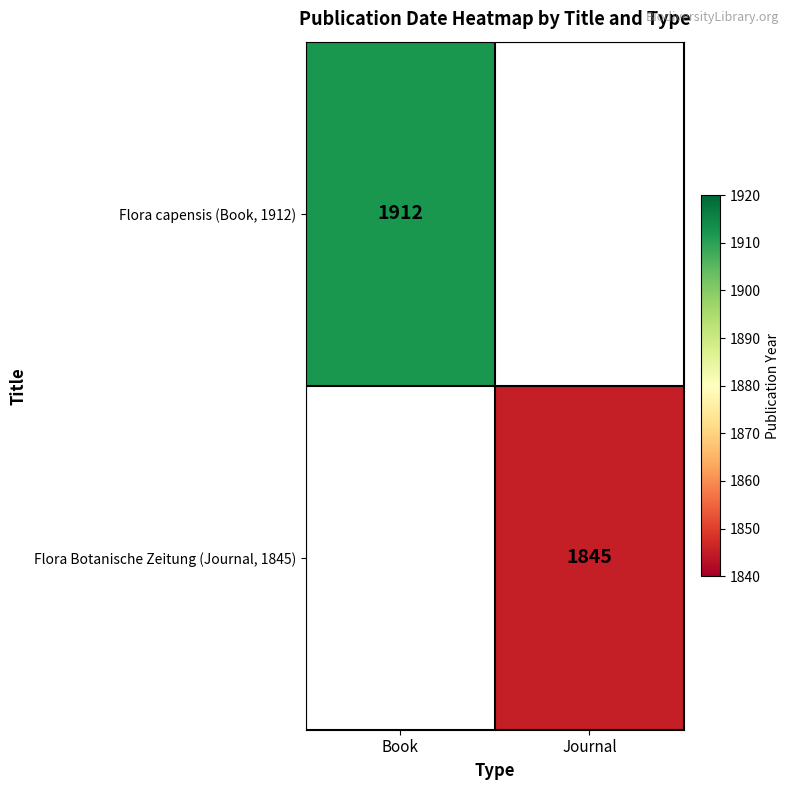

True or false: Flora capensis (Book, 1912) has a value of 1118.7 at Book.

False